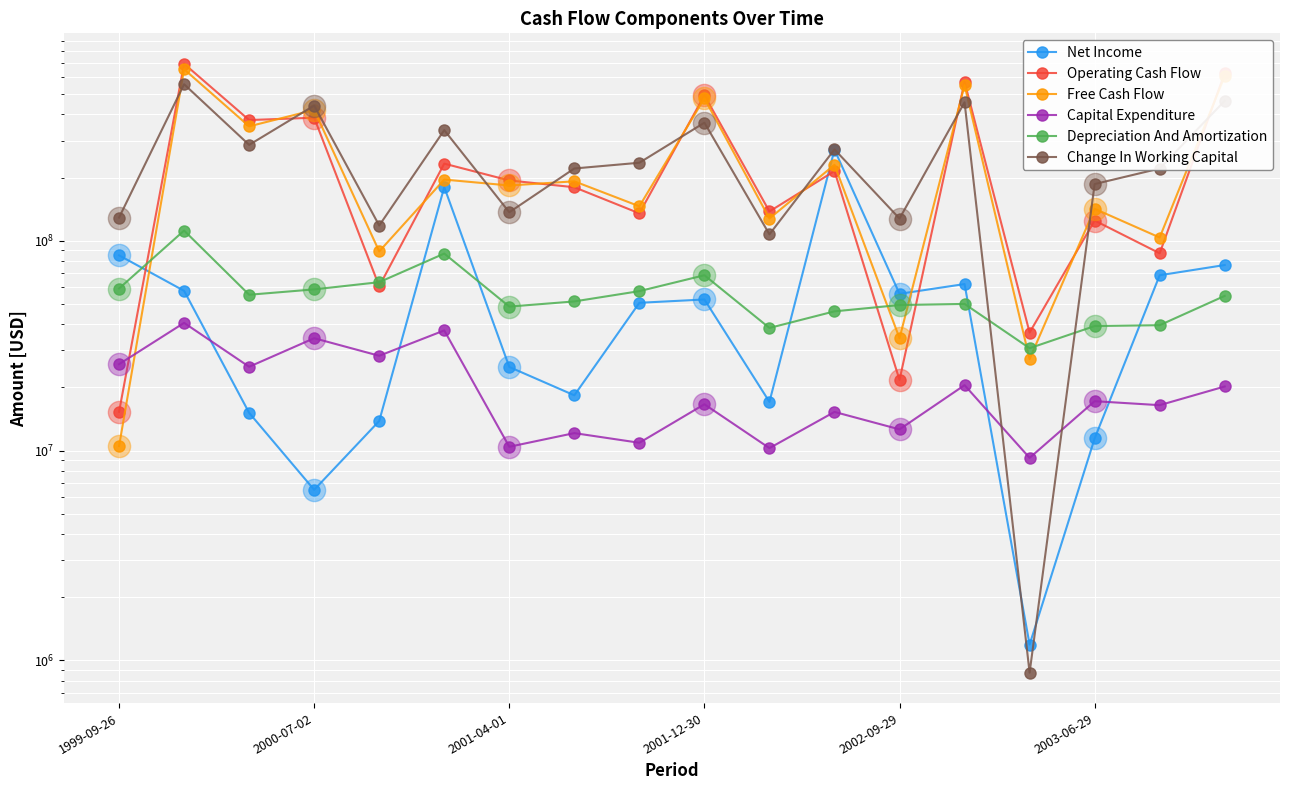

What value does the Operating Cash Flow series have at 2003-06-29, to the nearest 100?

124805000